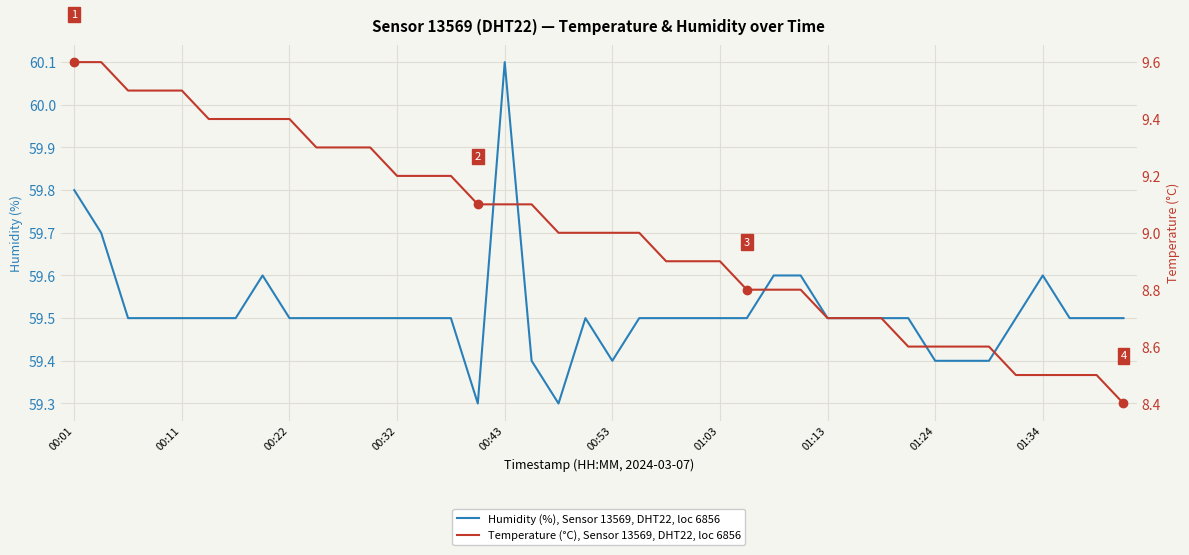

What value does the Temperature (°C), Sensor 13569, DHT22, loc 6856 series have at 37?

8.5